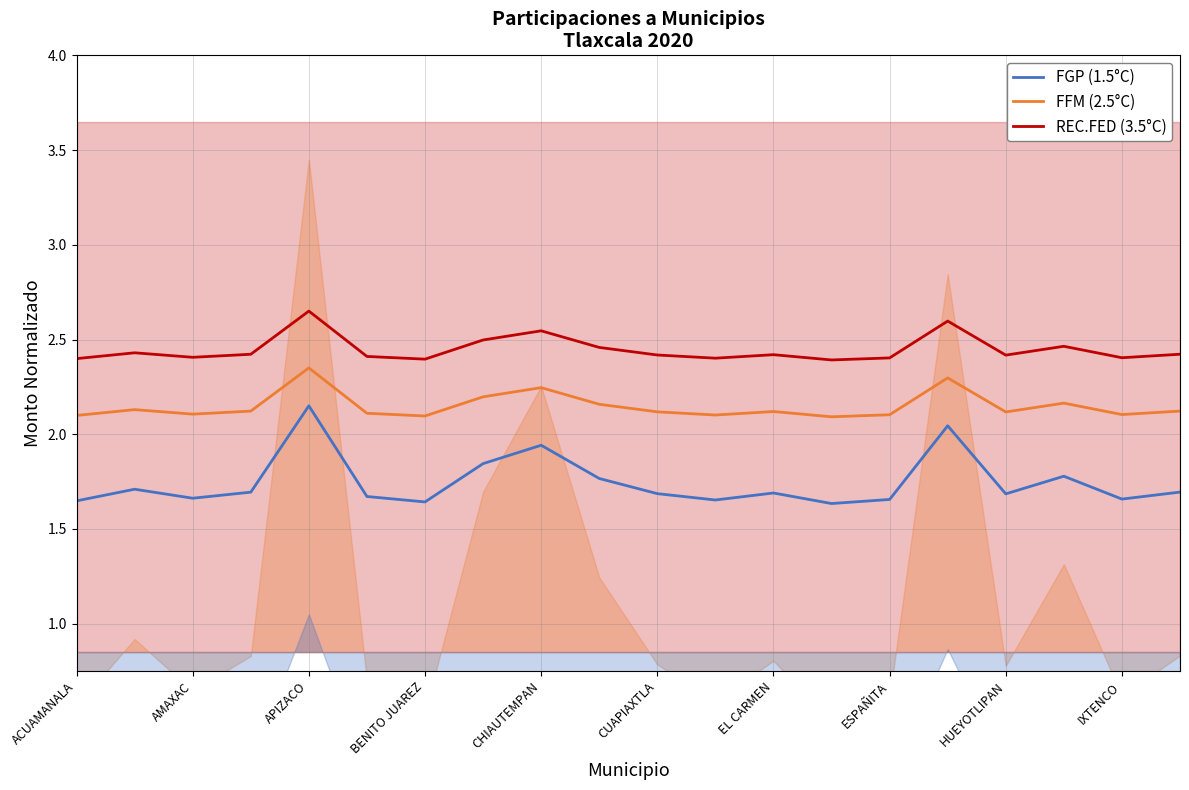

Is the value of REC.FED (3.5°C) at APIZACO greater than the value of FFM (2.5°C) at AMAXAC?

Yes